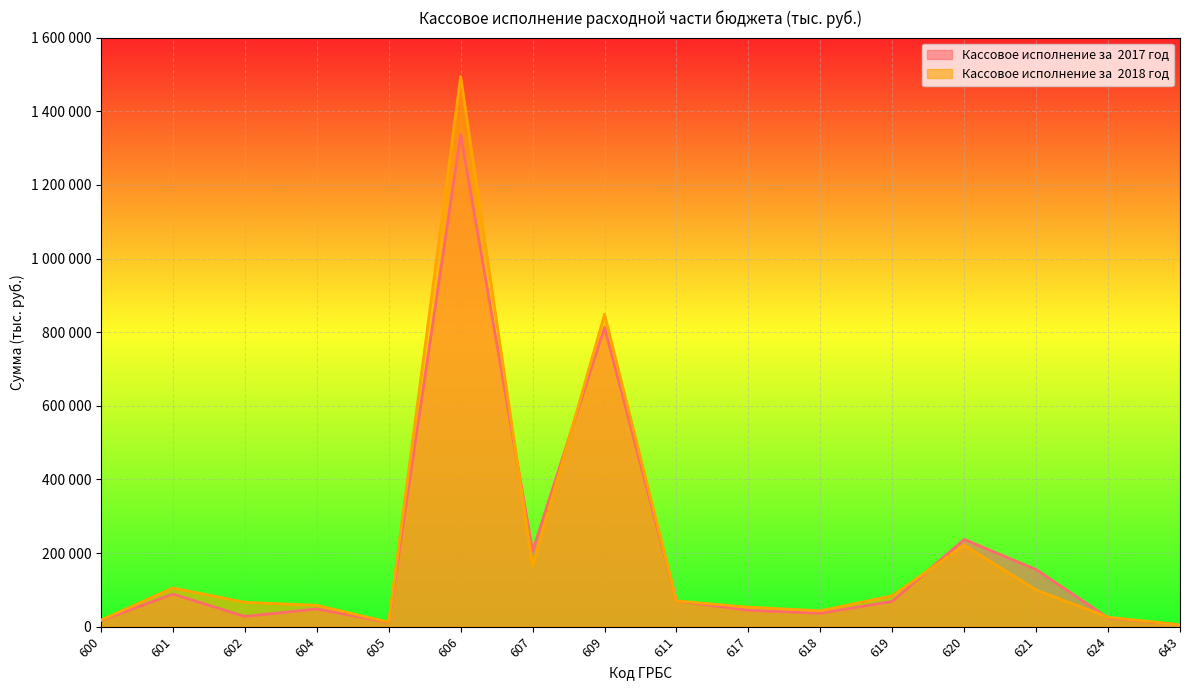

Is it true that Кассовое исполнение за  2017 год equals 17513 at 605?

False